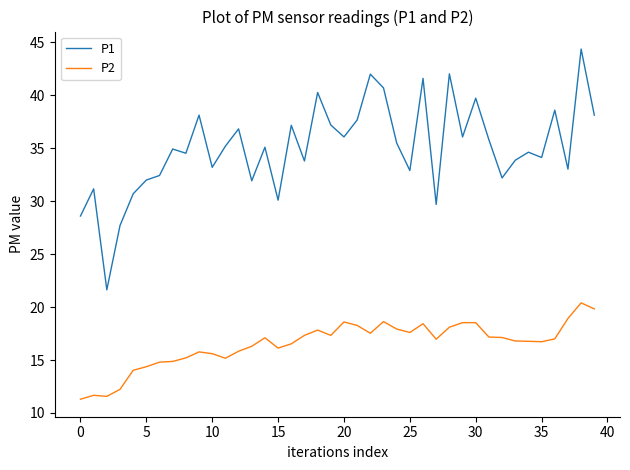

True or false: P1 has more than 0 interior local peaks.

True